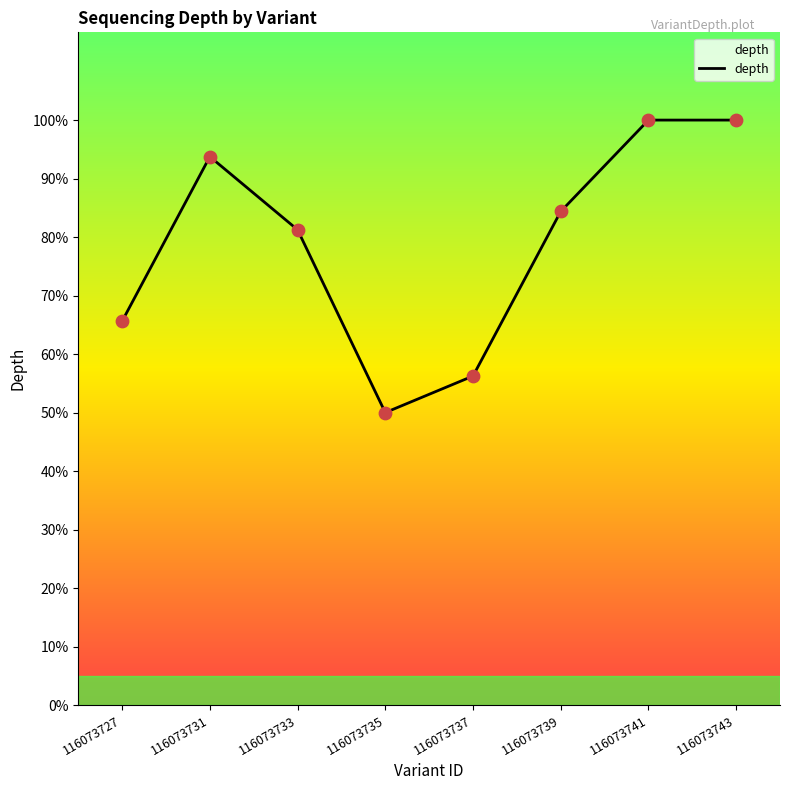

What is the ratio of the value at 116073735 to the value at 116073739?

0.6